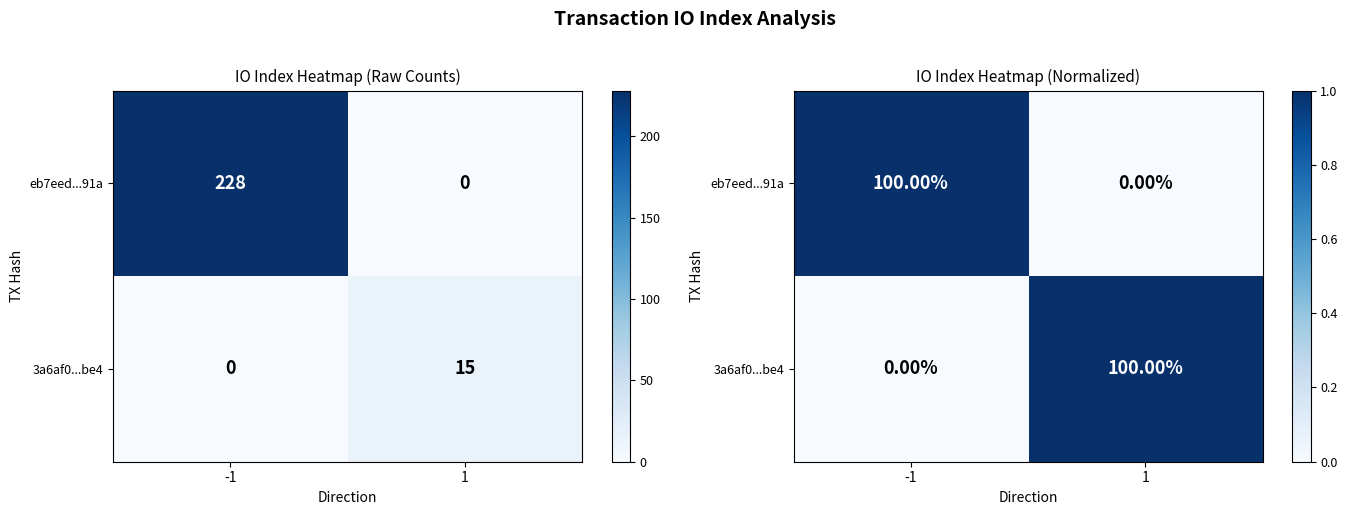

What is the sum of the eb7eed...91a values at 1 and -1?

1